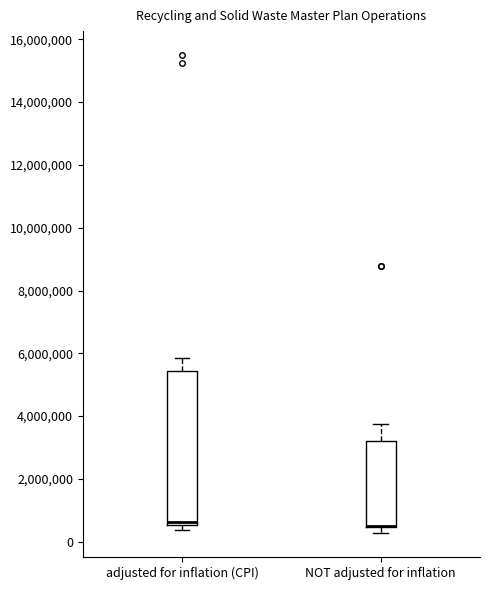

Reading left to right, transcribe this box plot: for each box, give where its median line is, the range the box spans, and where its two whiskers end, as read against the y-axis. The values are not printed on the chart, so give them approximately, as read against the axis.

adjusted for inflation (CPI): median 600000 (just above the box's lower edge), box 600000 to 5400000, whiskers 400000 to 5800000
NOT adjusted for inflation: median 600000 (drawn on the box's lower edge), box 400000 to 3200000, whiskers 200000 to 3800000